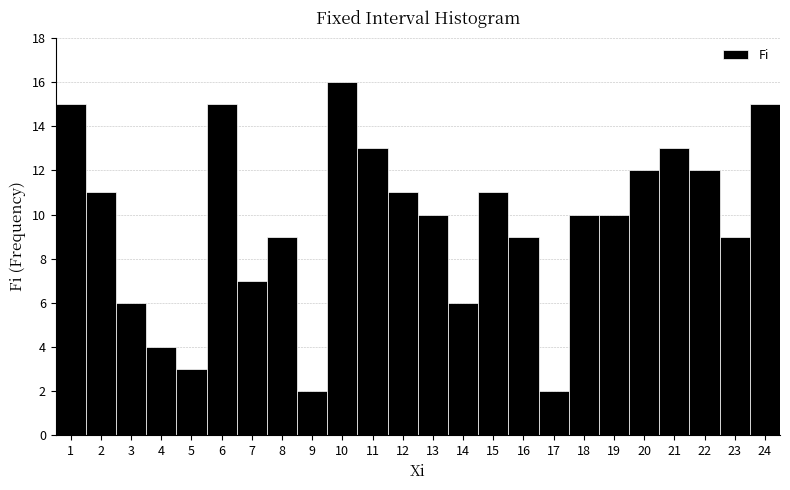

What is the height of the bar covering 1.5 to 2.5 on the x-axis? The values are not printed on the chart, so give them approximately, as read against the axis.

11